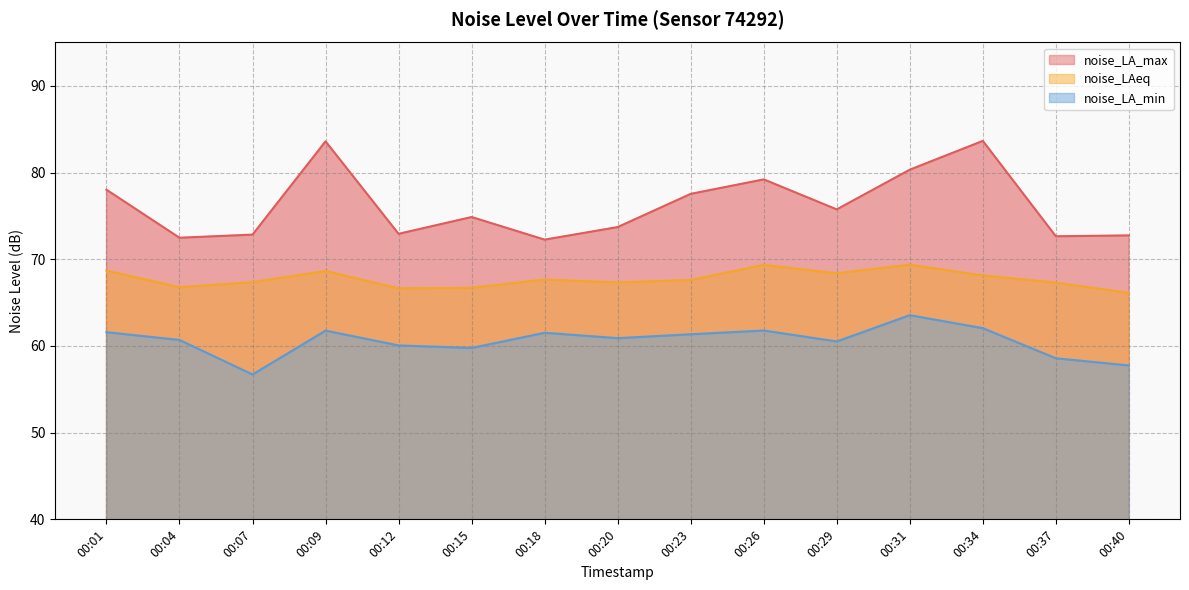

At which category does noise_LAeq reach its first local peak?

00:09